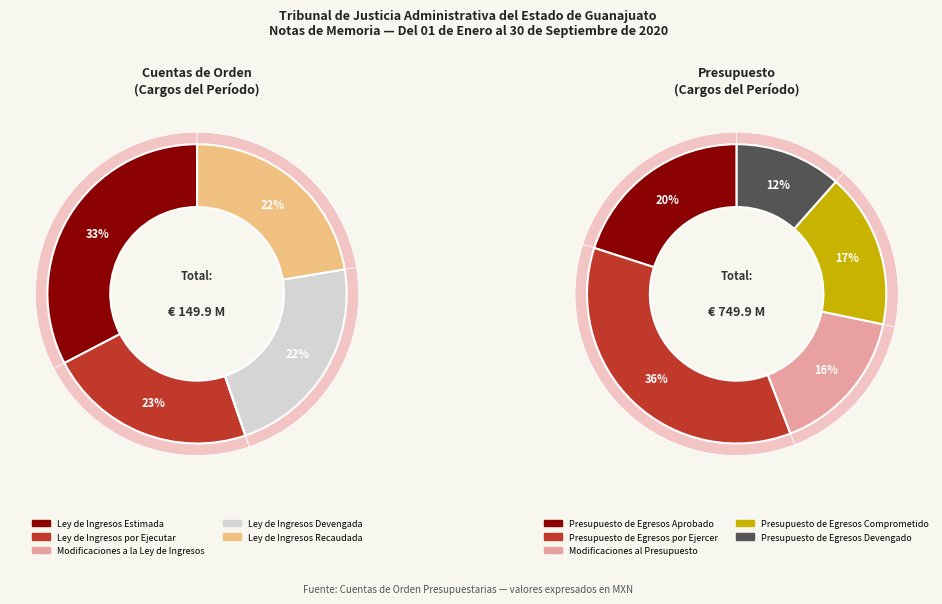

Does any single category account for the majority?

No